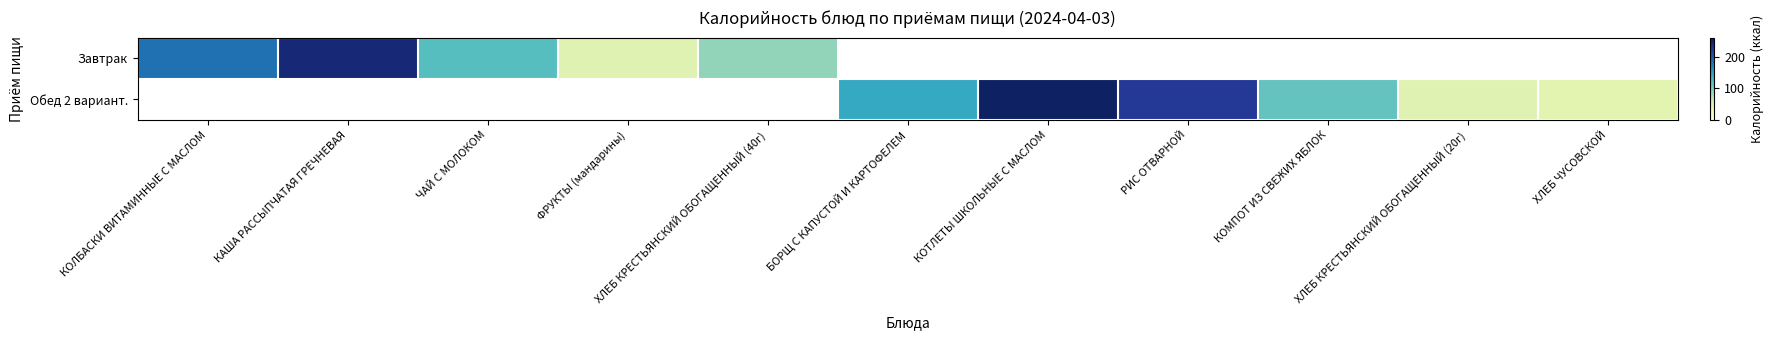

Is the value of Обед 2 вариант. at КАША РАССЫПЧАТАЯ ГРЕЧНЕВАЯ greater than the value of Завтрак at ХЛЕБ ЧУСОВСКОЙ?

No